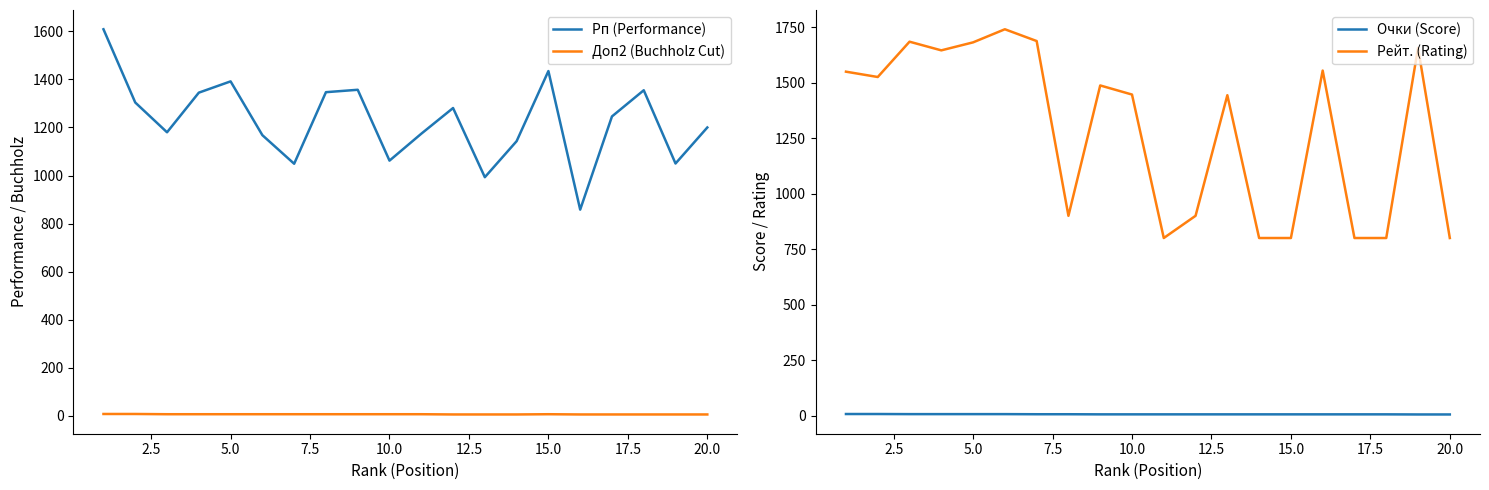

True or false: Рейт. (Rating) and Очки (Score) cross at least once.

False